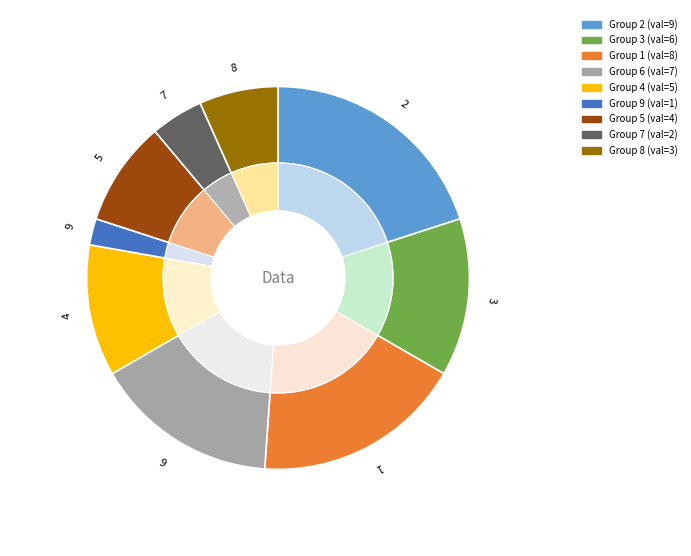

To the nearest percent, what portion does 1 represent?

18%